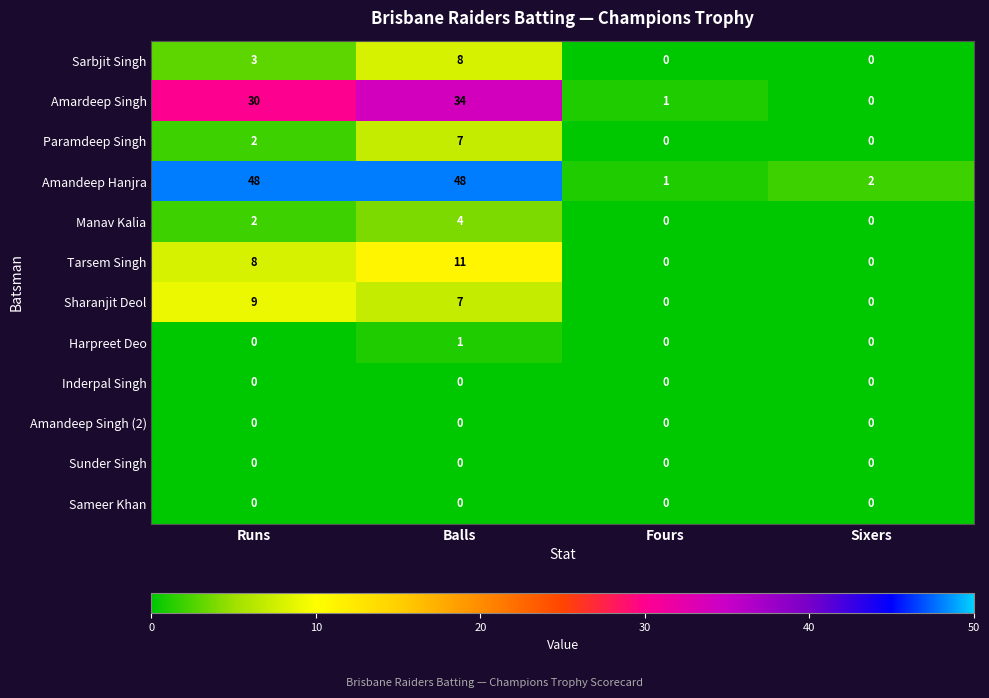

What is the difference between the Manav Kalia values at Balls and Fours?

4